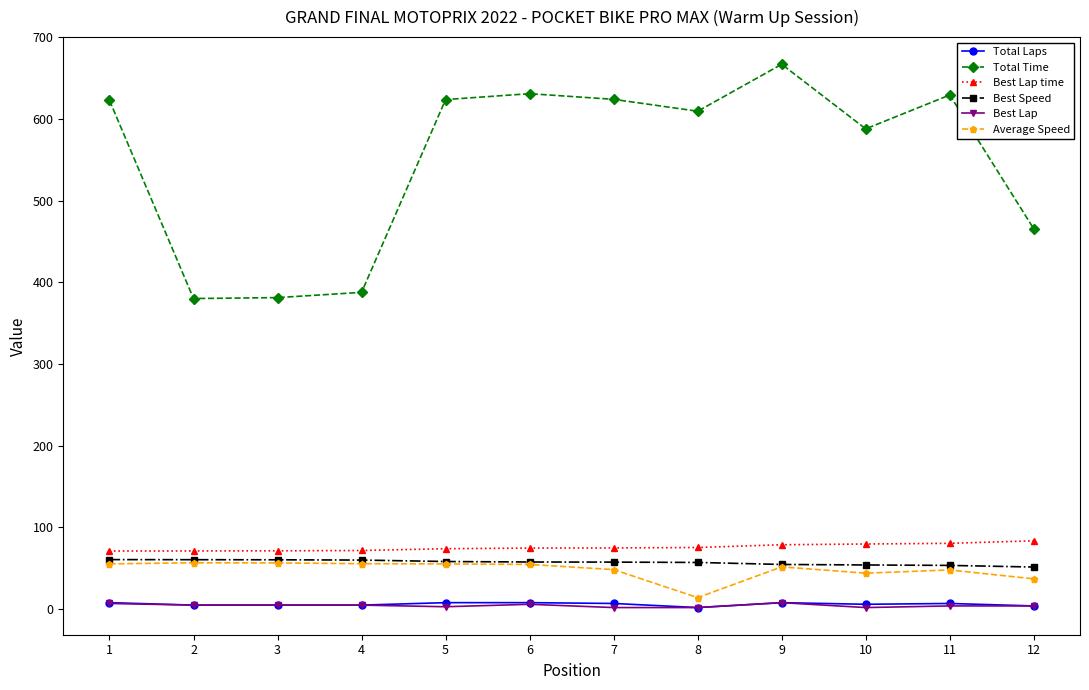

What is the average value of the Best Lap series?

4.4